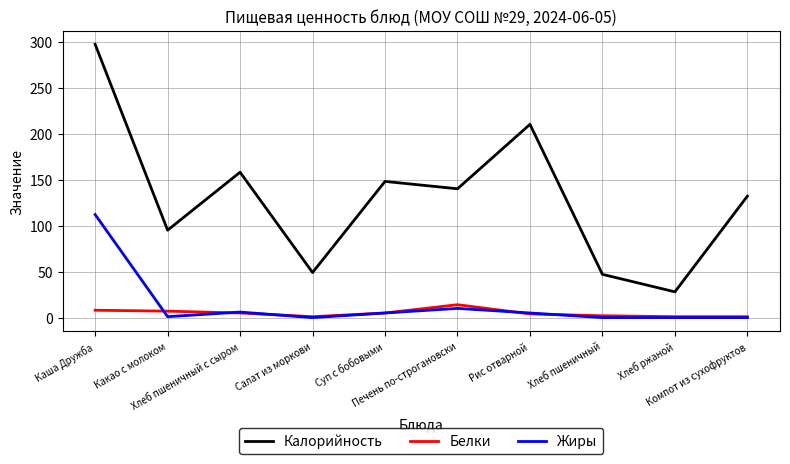

How many lines are shown in the chart?

3